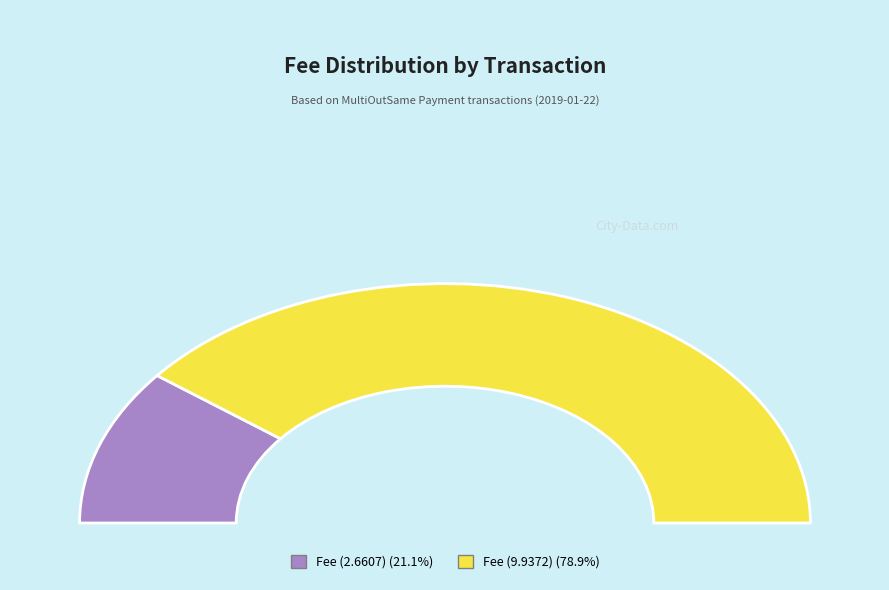

To the nearest percent, what percentage of the pie is Fee (2.6607)?

21%